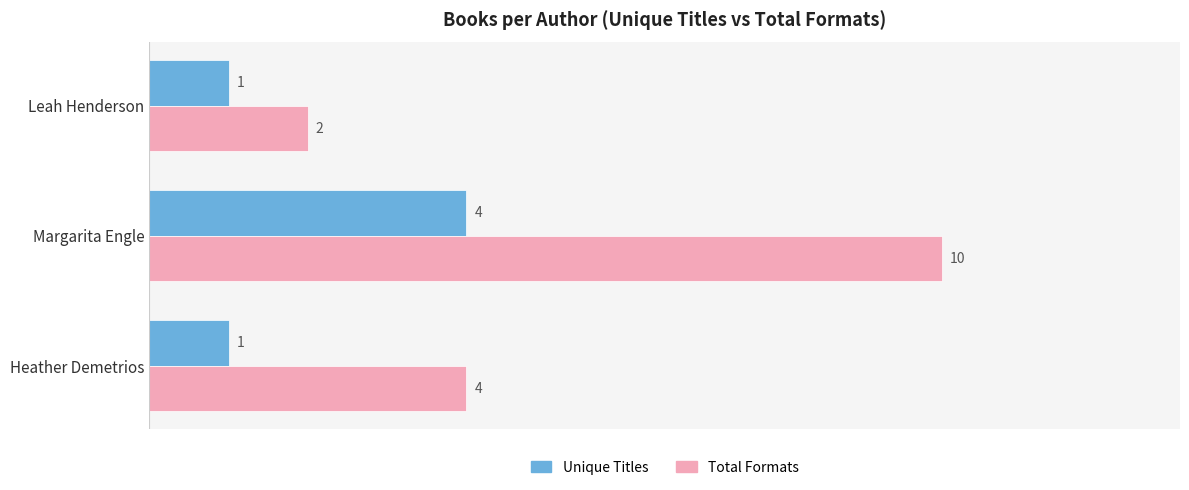

What is the maximum value for Total Formats?

10